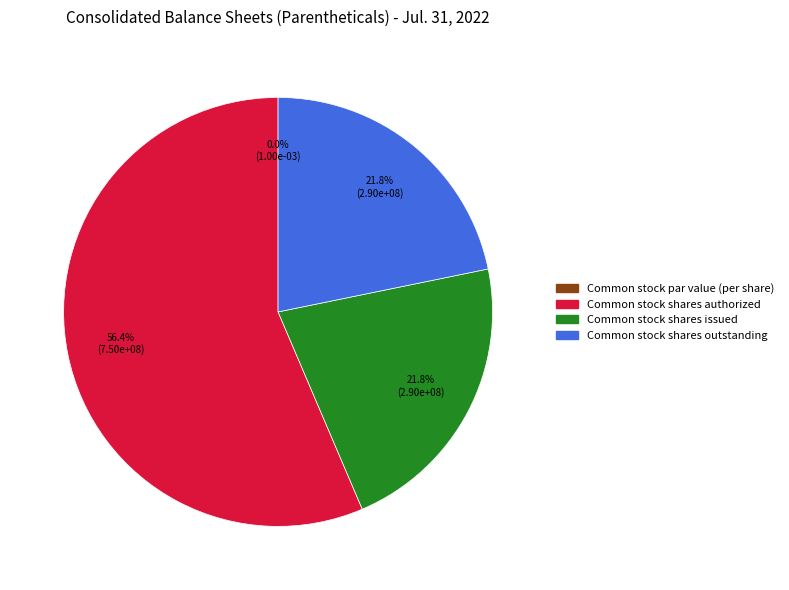

Which slice is the largest?

Common stock shares authorized